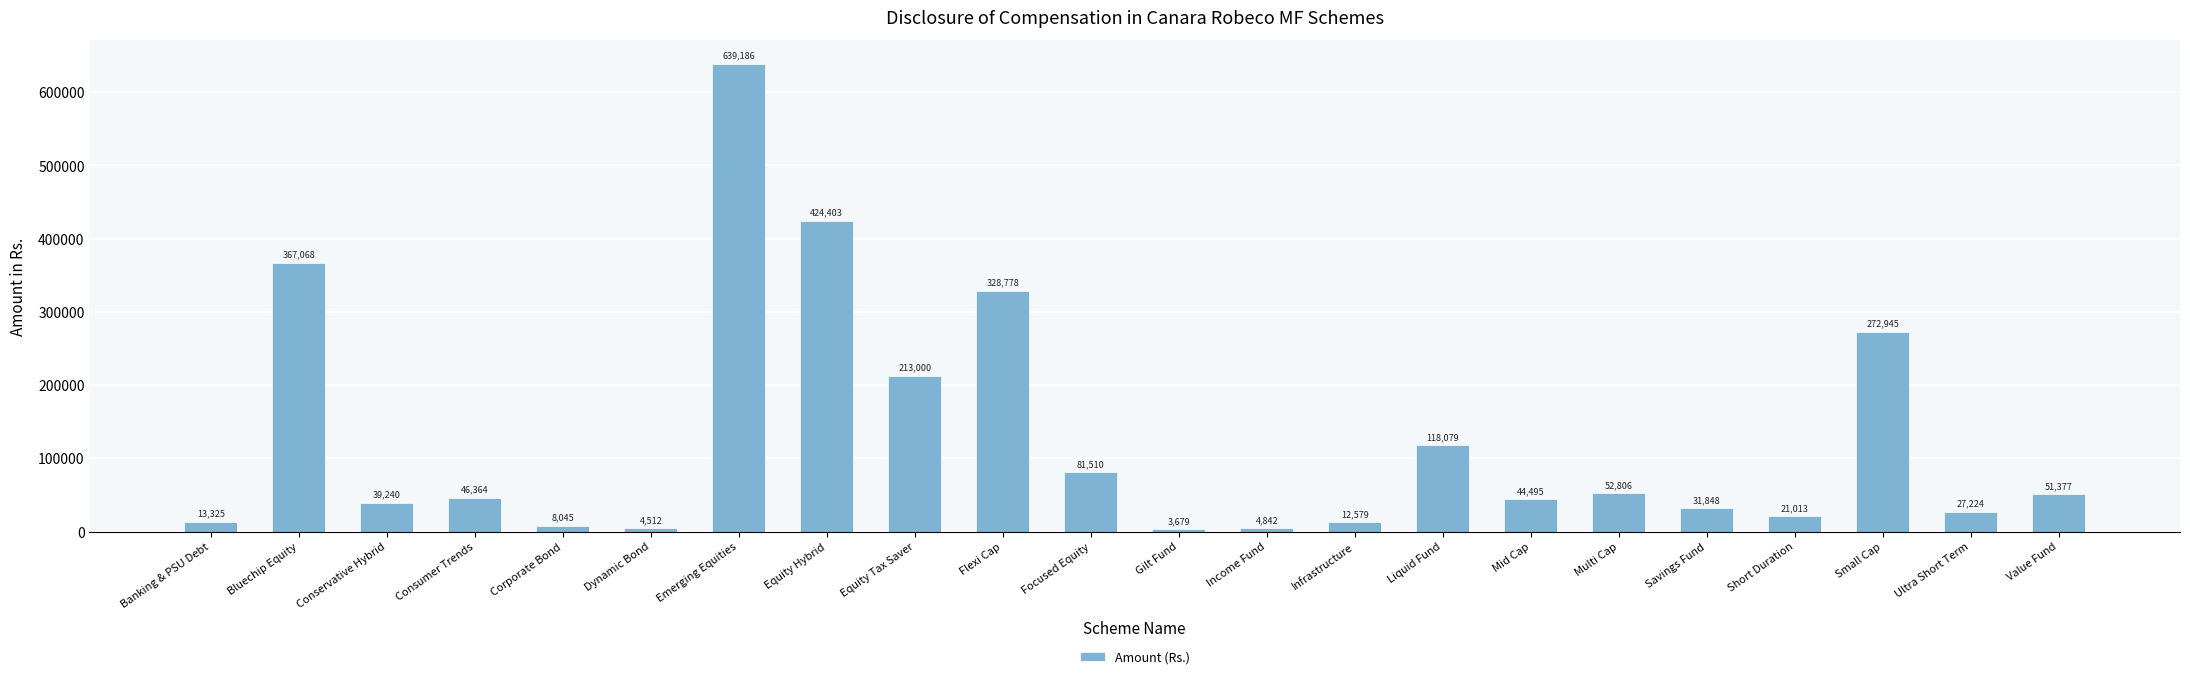

Reading right to left, list all the values displayed in this chart.

51377	27224	272945	21013	31848	52806	44495	118079	12579	4842	3679	81510	328778	213000	424403	639186	4512	8045	46364	39240	367068	13325